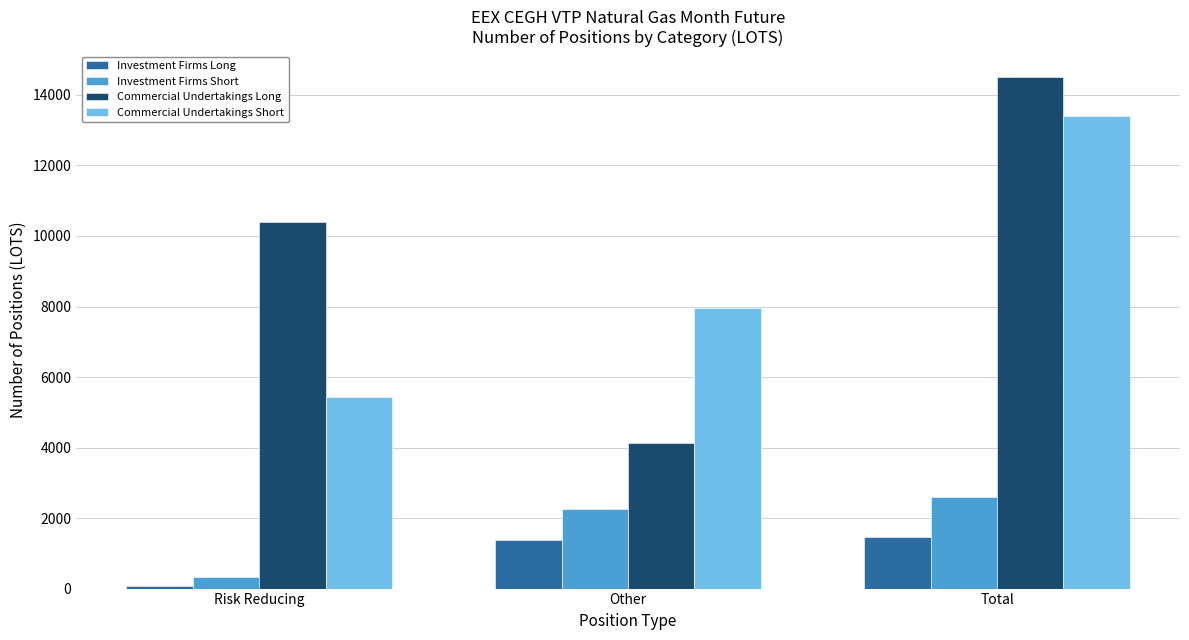

Is it true that Commercial Undertakings Long equals 4120 at Other?

True